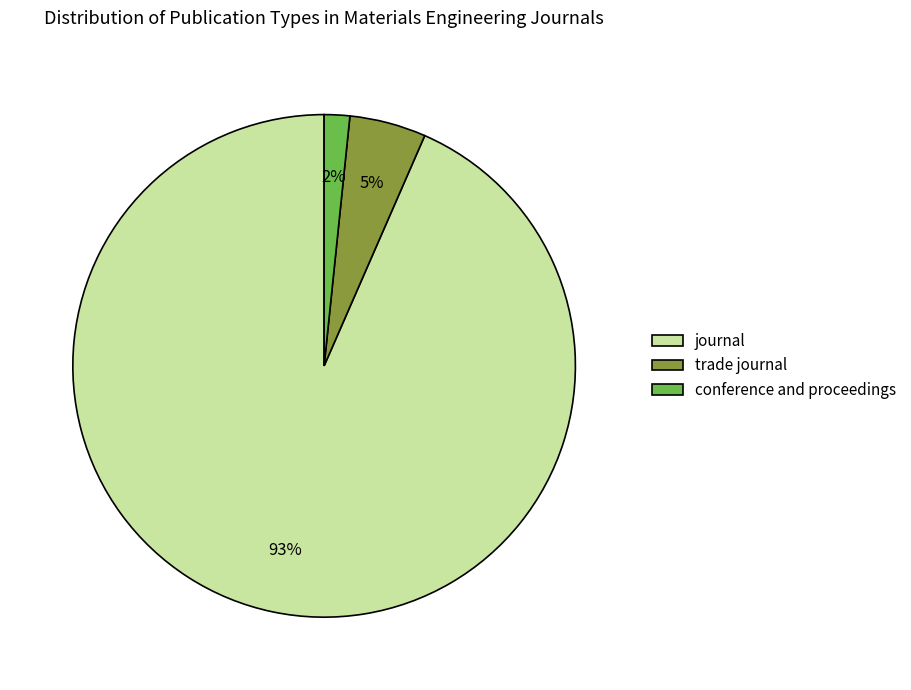

What is the smallest slice in the pie chart?

conference and proceedings